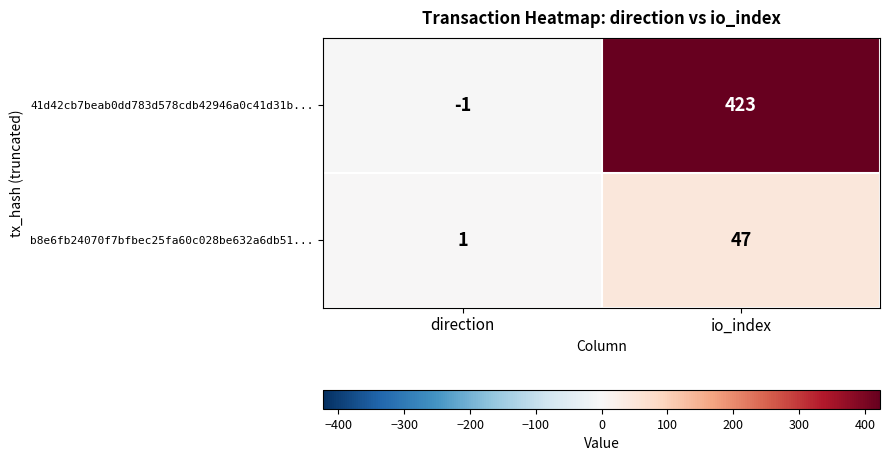

What is the average value of the 41d42cb7beab0dd783d578cdb42946a0c41d31b... series?

211